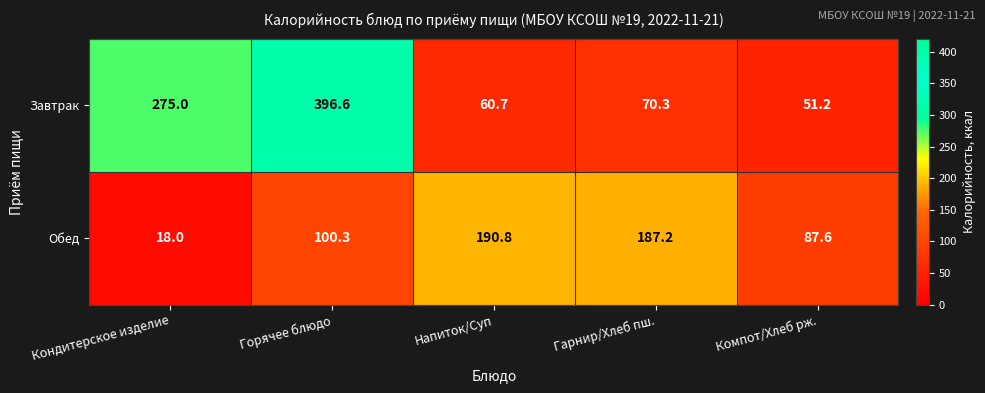

Which series has the largest range (max minus min)?

Завтрак